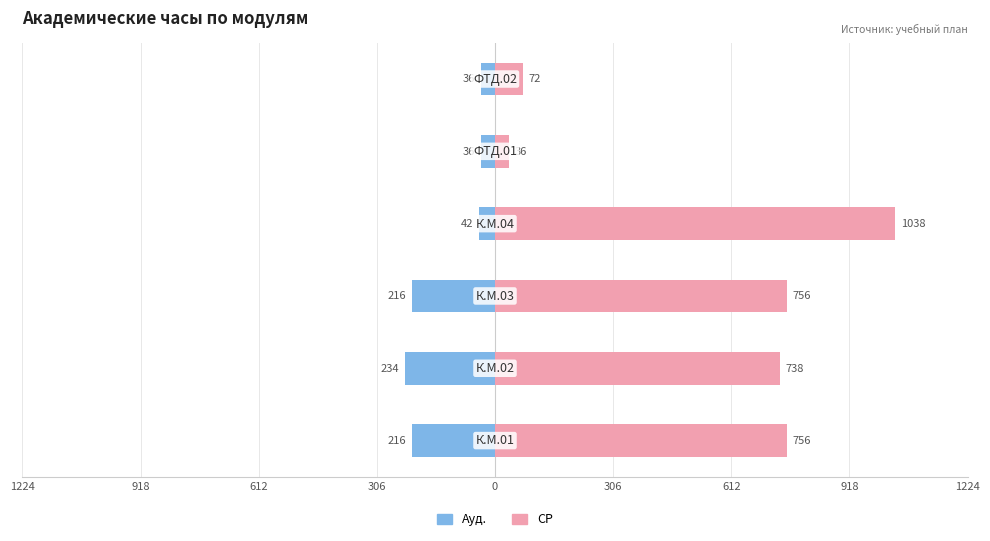

How many groups of bars are there?

6